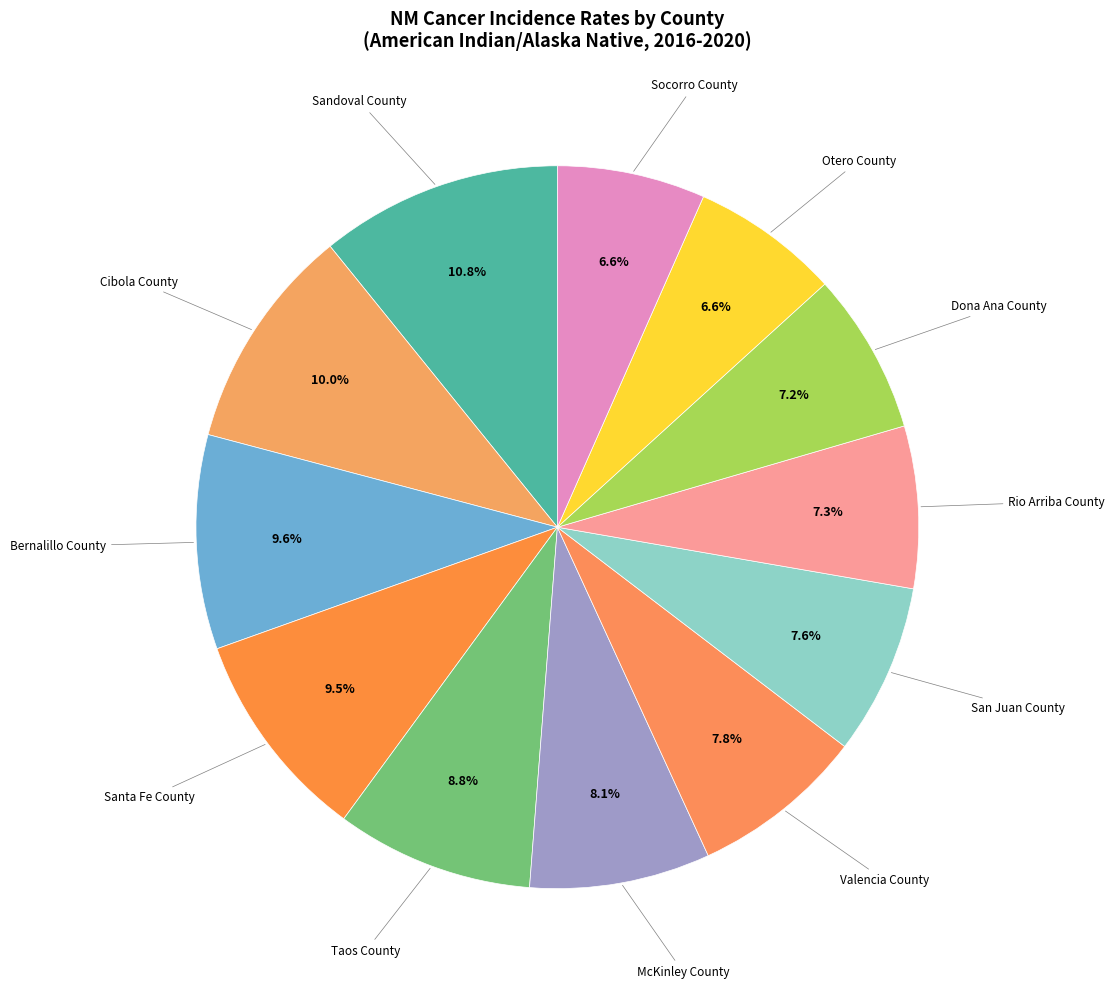

Count the number of slices in the pie.

12